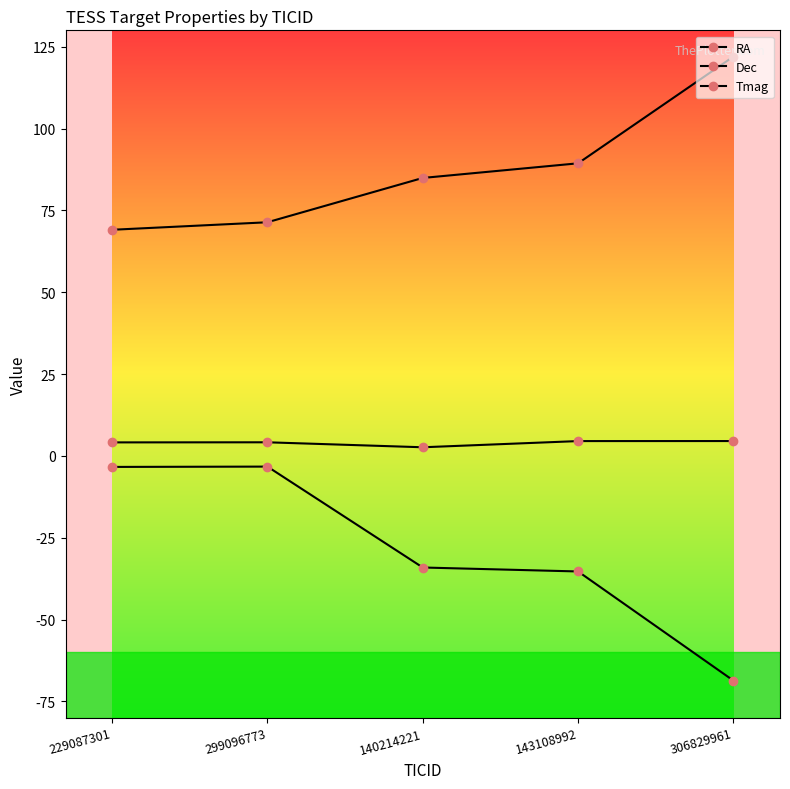

Is this an area chart (filled region under the line)?

No